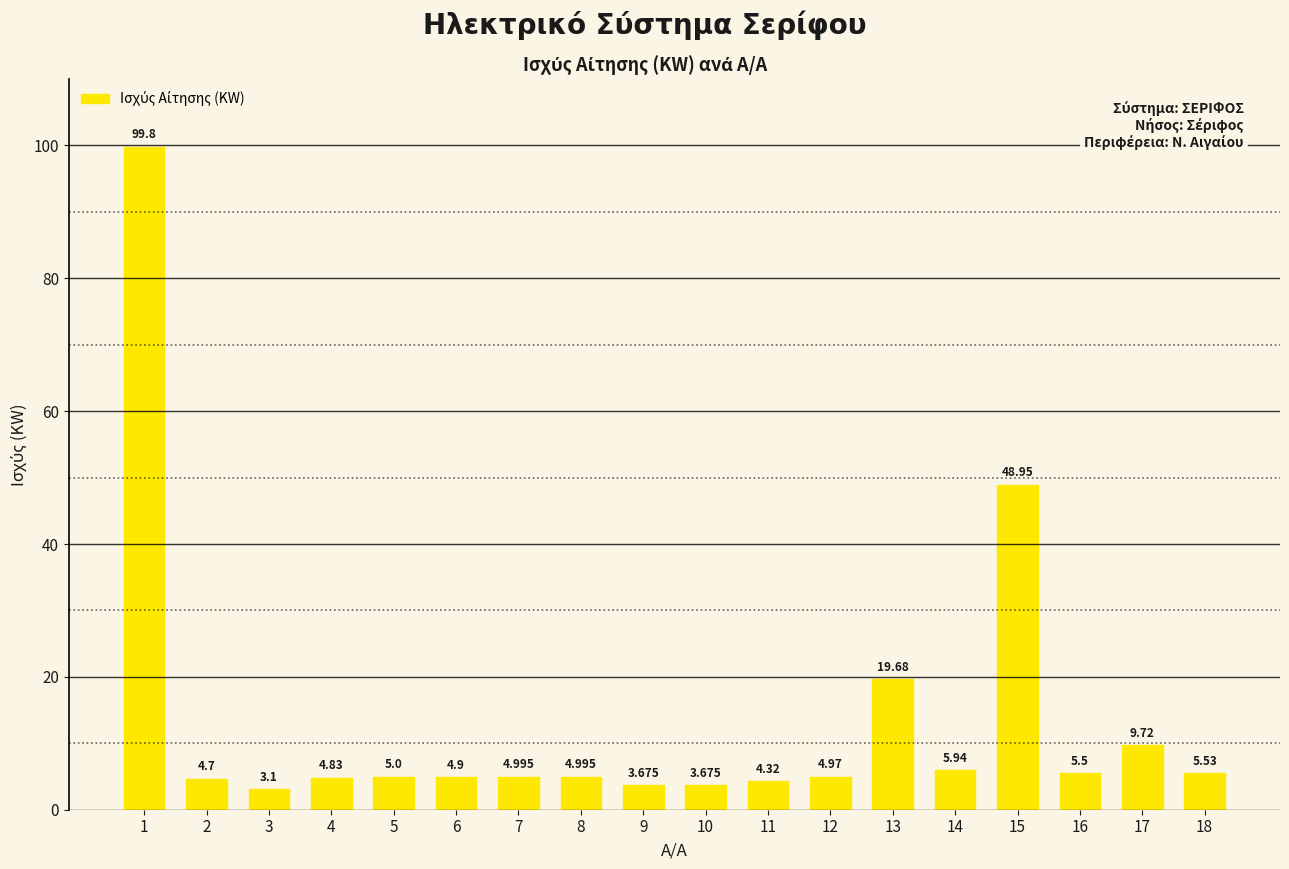

How many categories are shown in the chart?

18